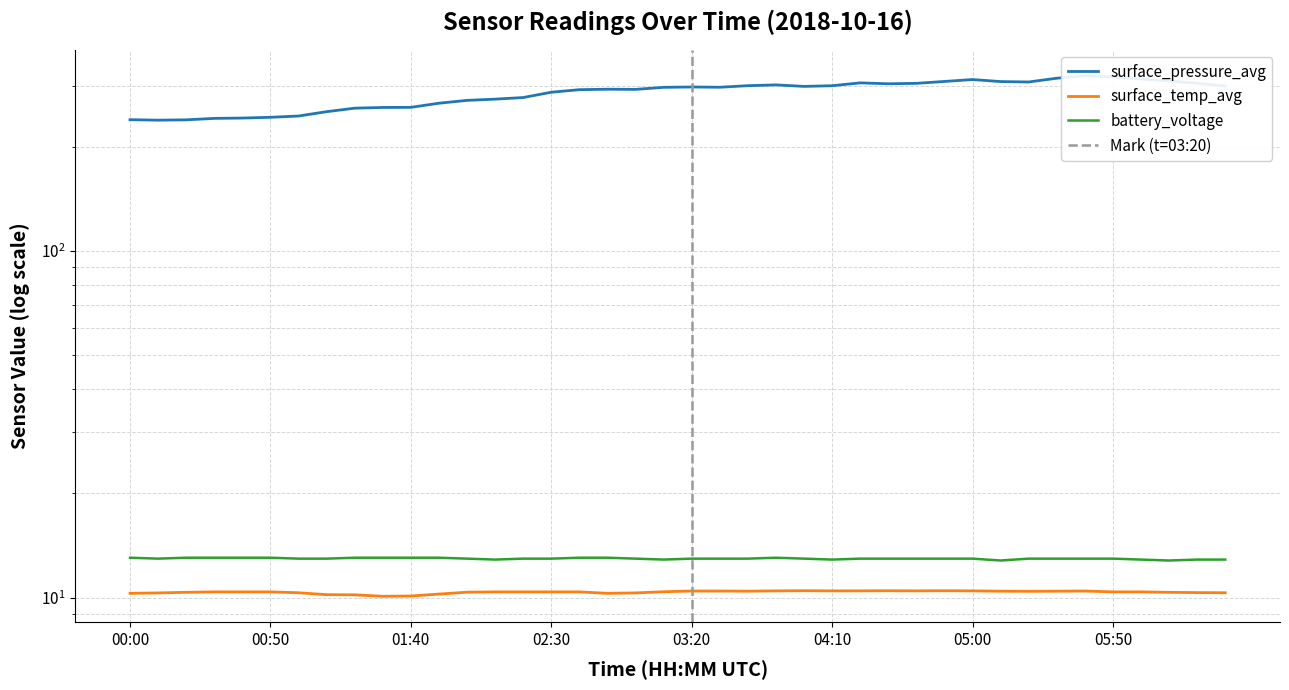

Which series has the largest range (max minus min)?

surface_pressure_avg